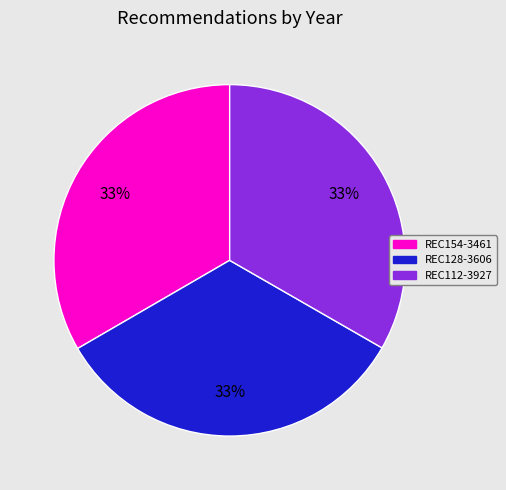

To the nearest percent, what portion does REC154-3461 represent?

33%